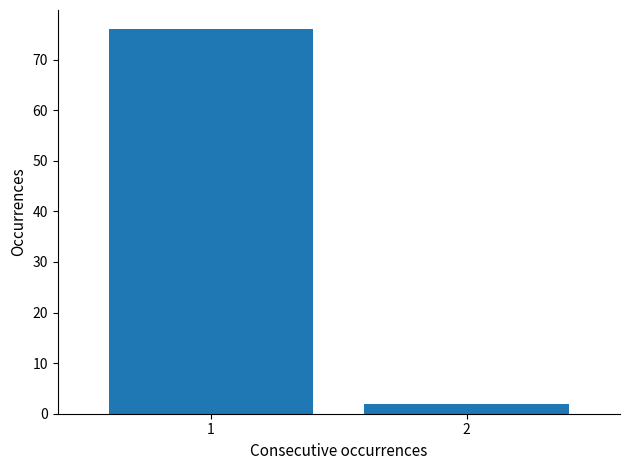

Reading left to right, transcribe all the data shown in this chart.

76	2